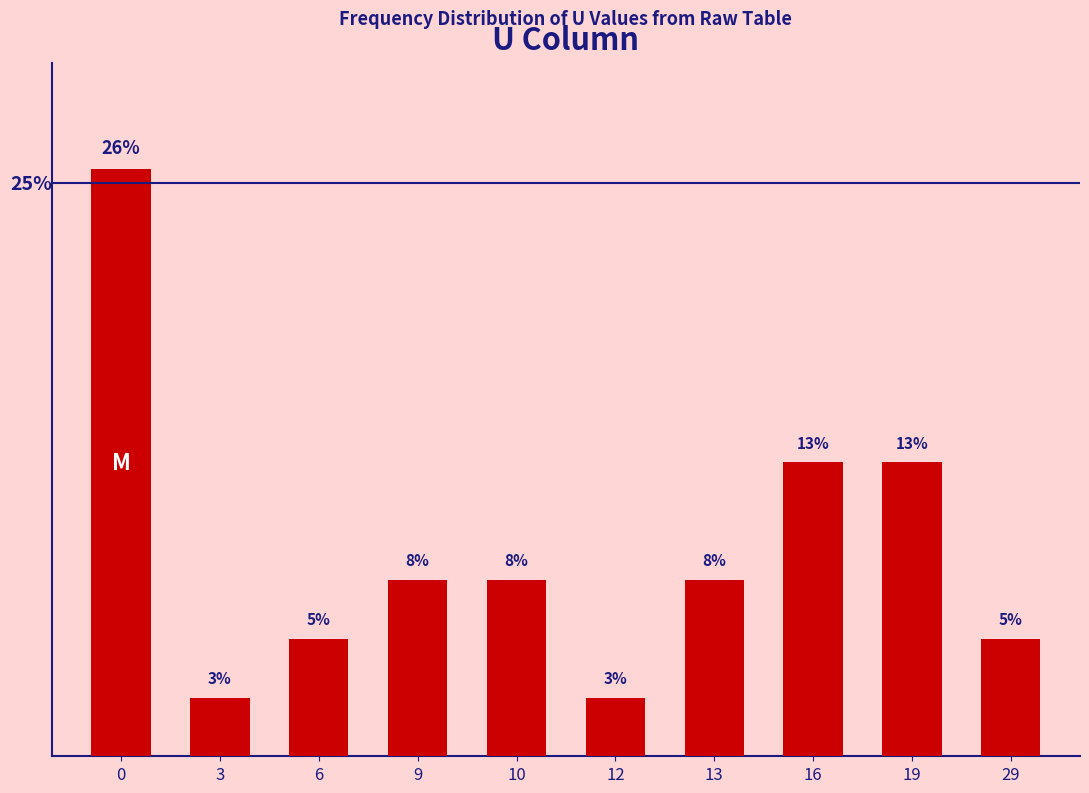

What is the difference between the second highest and minimum values?

10.3